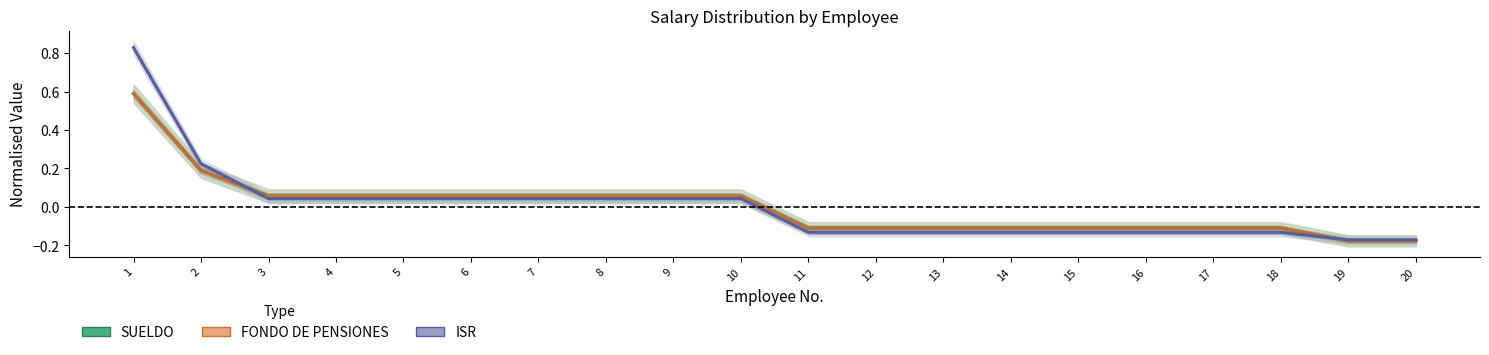

What is the value of the SUELDO point at the 12th from the left?

-0.1